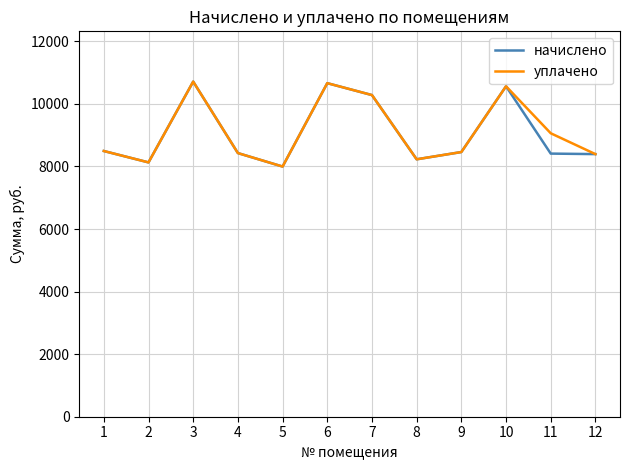

Is the value of уплачено at 3 greater than the value of начислено at 11?

Yes